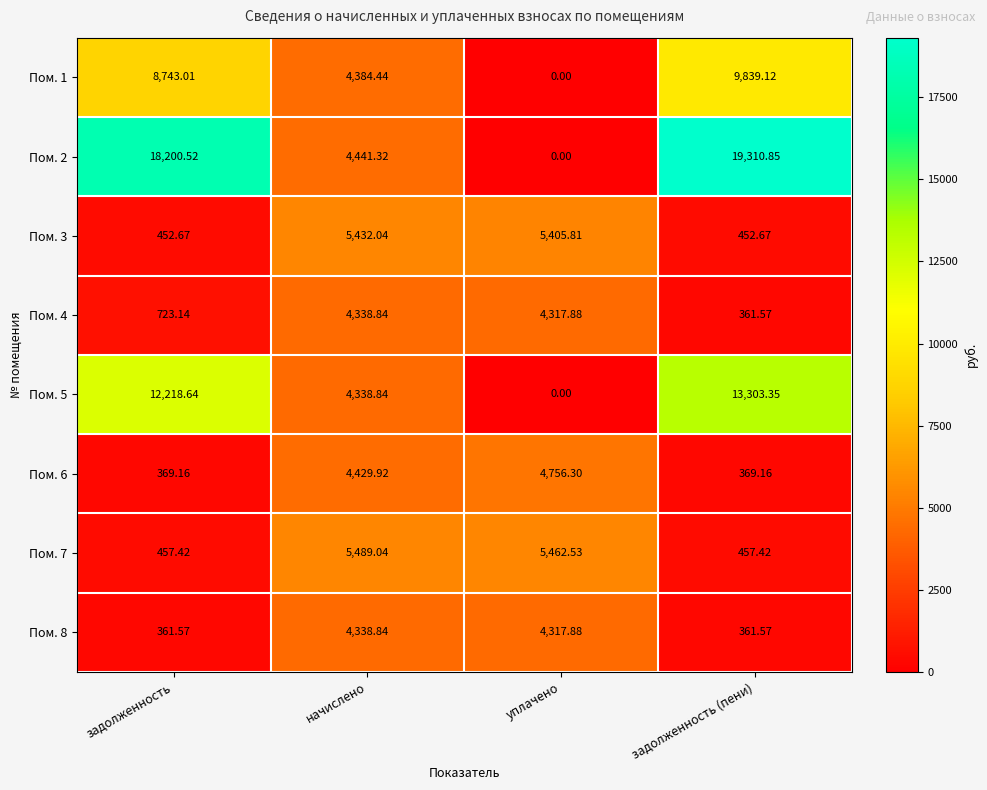

Is the value of Пом. 2 at уплачено greater than the value of Пом. 6 at задолженность?

No